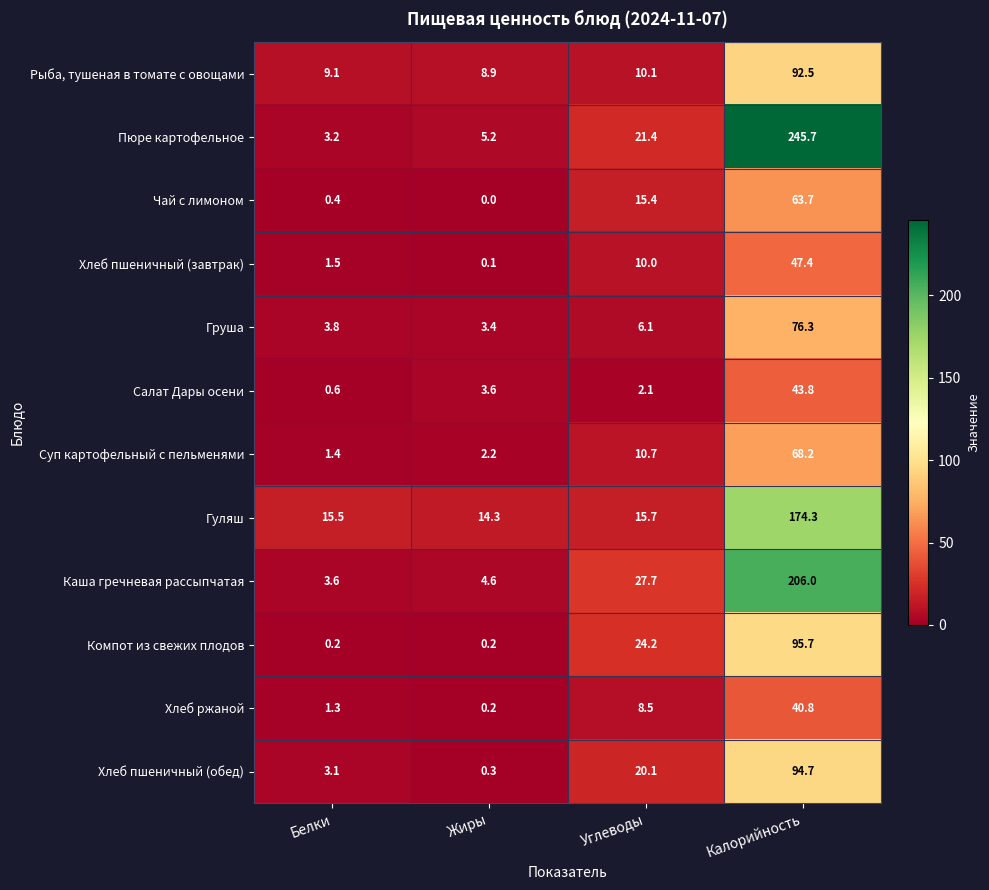

Rank the series at Калорийность from lowest to highest value.

Хлеб ржаной, Салат Дары осени, Хлеб пшеничный (завтрак), Чай с лимоном, Суп картофельный с пельменями, Груша, Рыба, тушеная в томате с овощами, Хлеб пшеничный (обед), Компот из свежих плодов, Гуляш, Каша гречневая рассыпчатая, Пюре картофельное